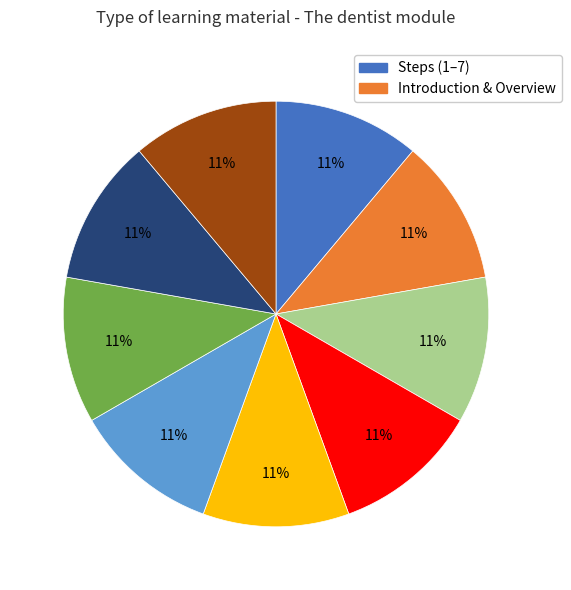

To the nearest percent, what is the average slice percentage?

11%